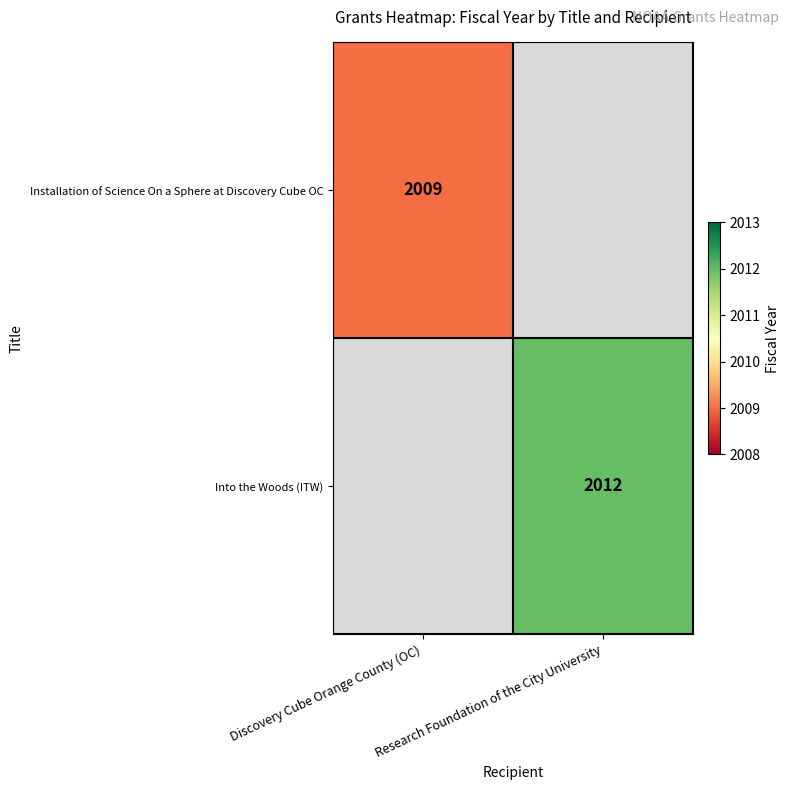

The Into the Woods (ITW) series shows 988 at Research Foundation of the City University. True or false?

False